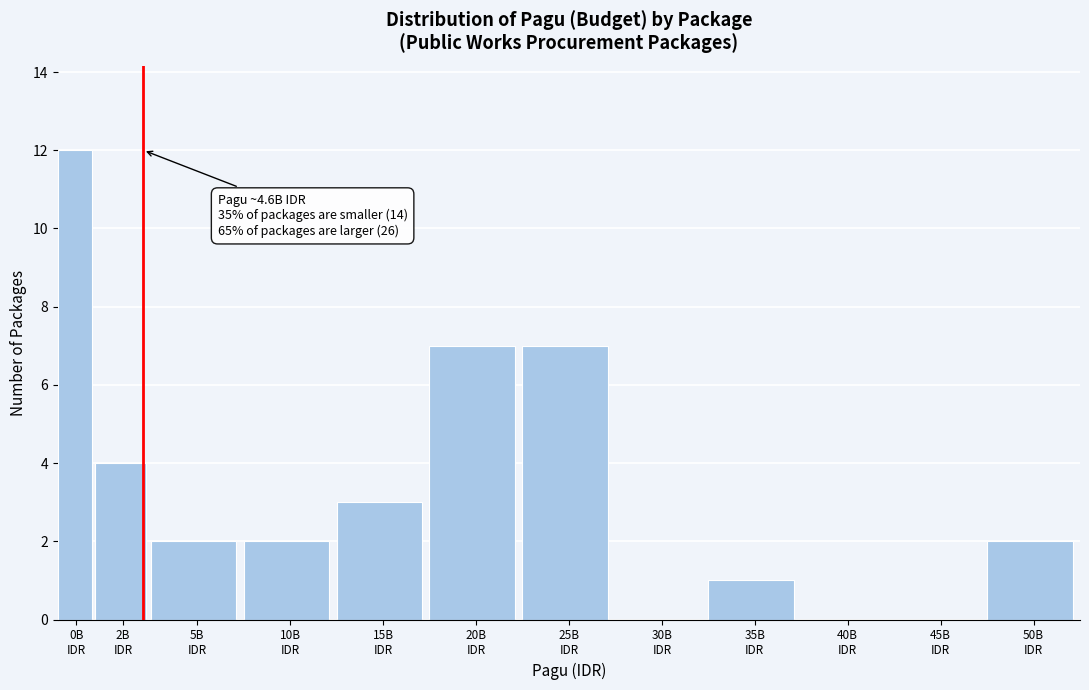

What is the sum of all values?

40